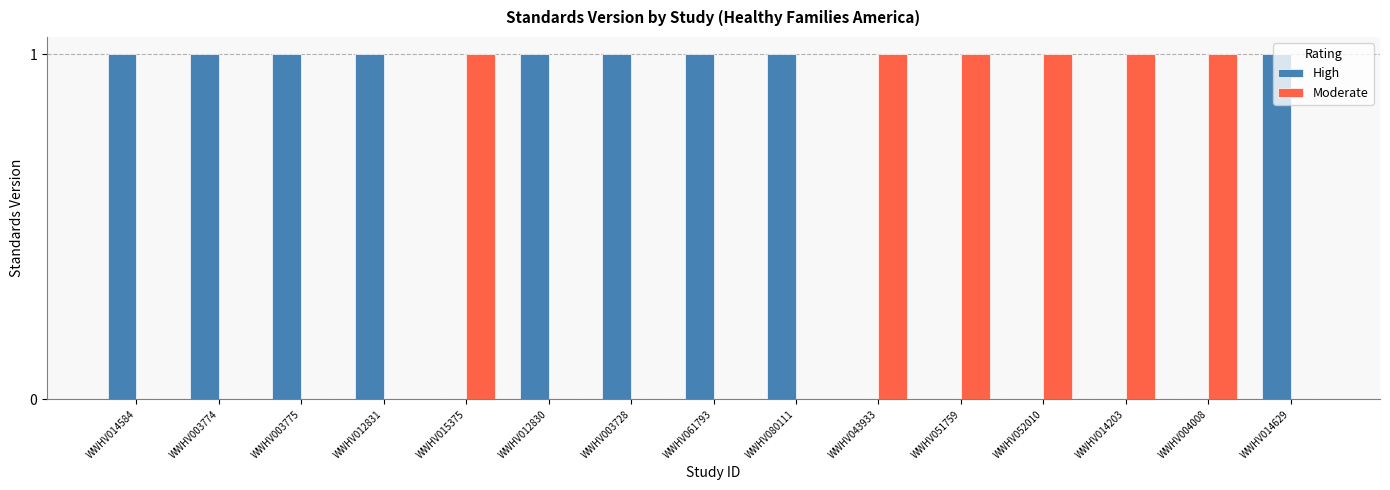

How many groups of bars are there?

15